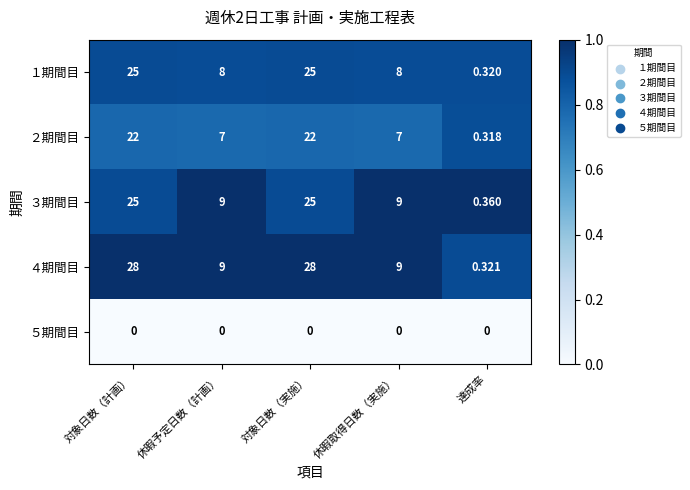

At which label does １期間目 first exceed 8?

対象日数（計画）